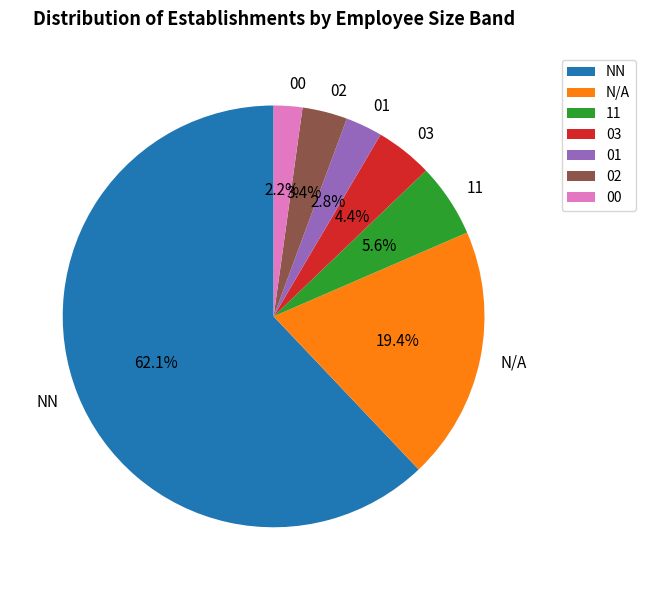

What percentage is the 01 slice, to the nearest percent?

3%